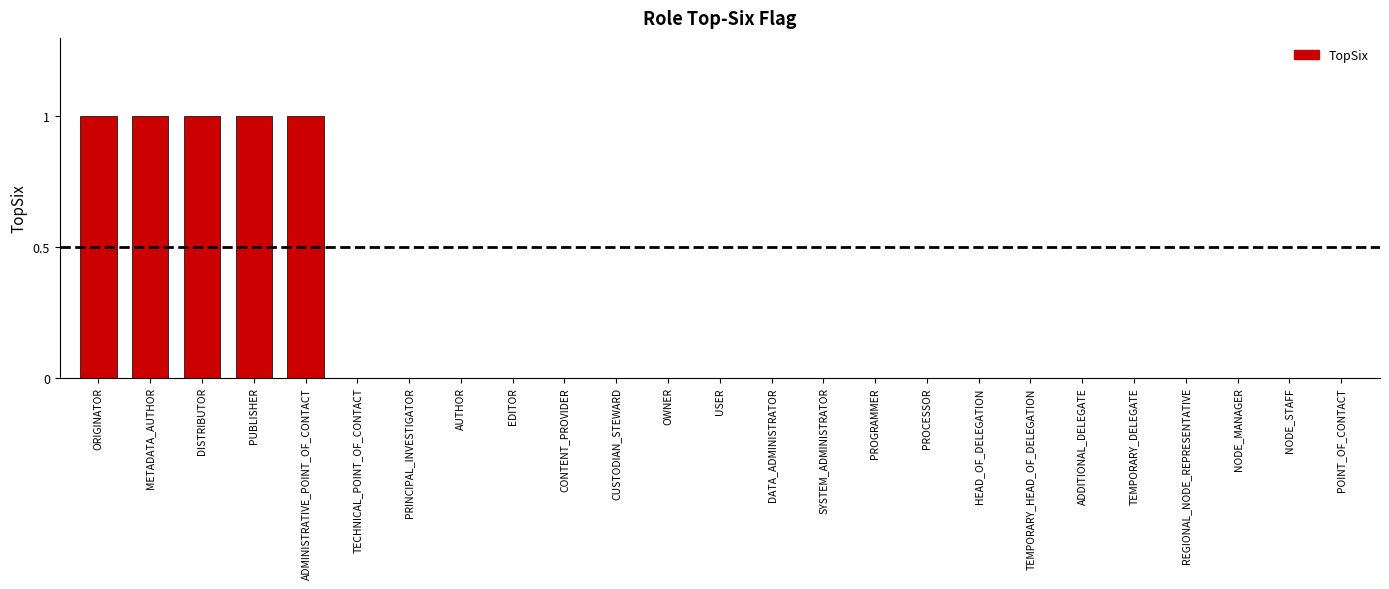

Reading left to right, list all the values displayed in this chart.

1	1	1	1	1	0	0	0	0	0	0	0	0	0	0	0	0	0	0	0	0	0	0	0	0